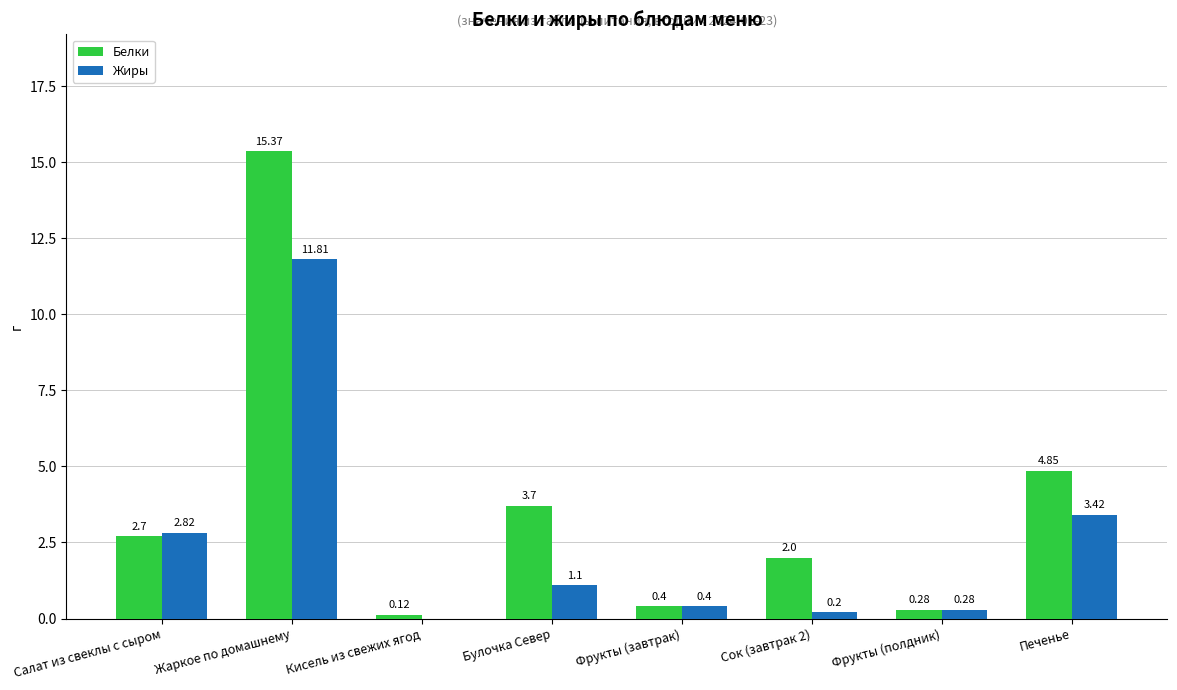

Is the value of Жиры at Сок (завтрак 2) greater than the value of Белки at Сок (завтрак 2)?

No